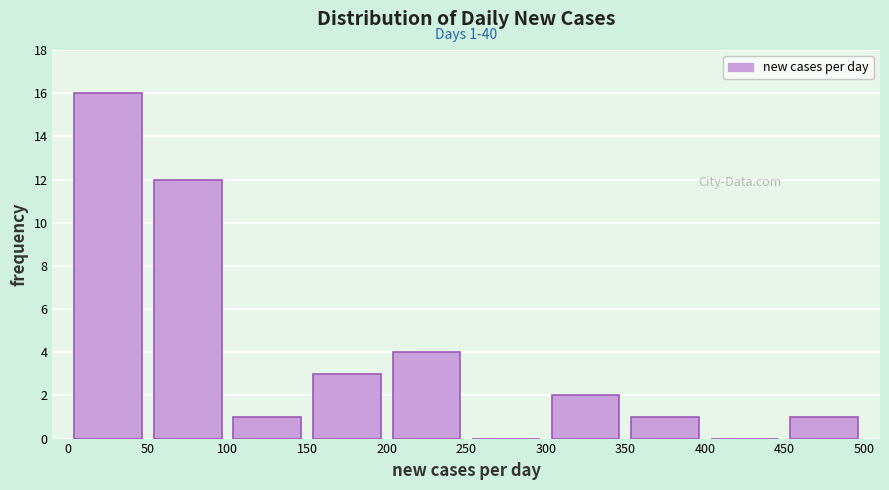

Which range on the x-axis has the tallest bar?

0 to 50